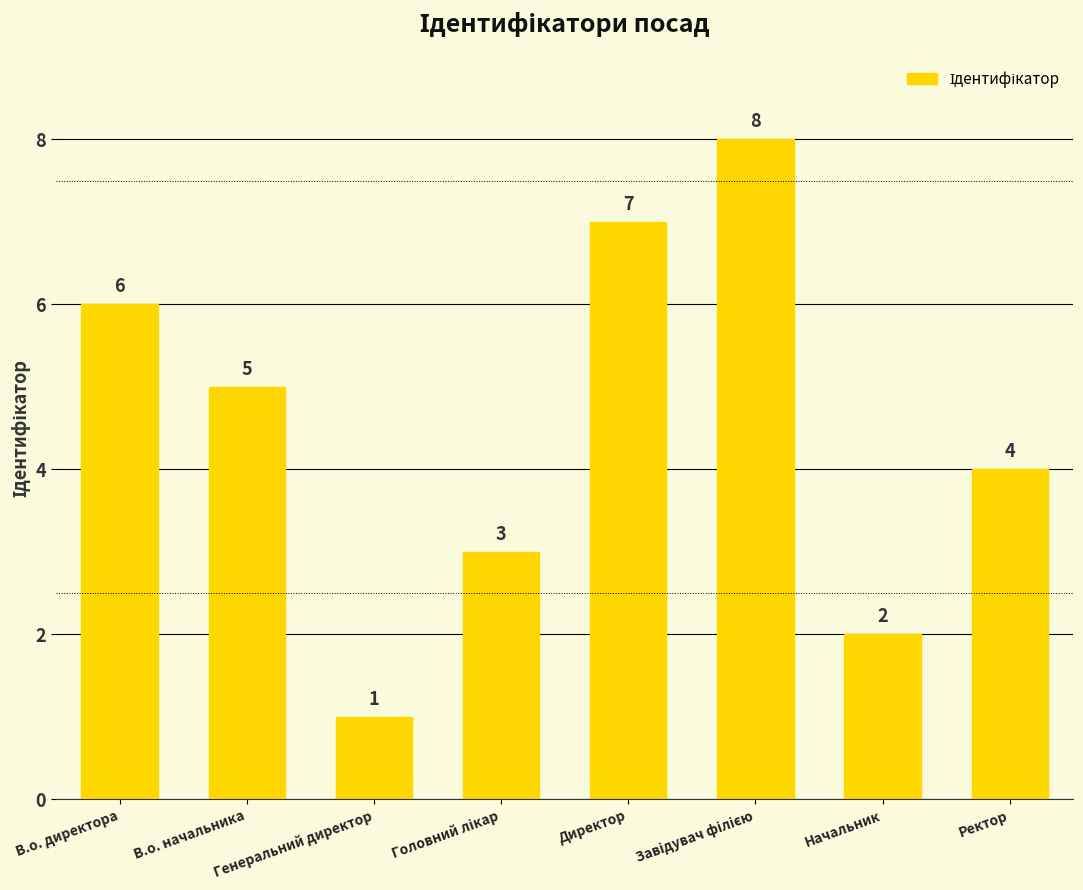

What is the difference between the second highest and second lowest values?

5